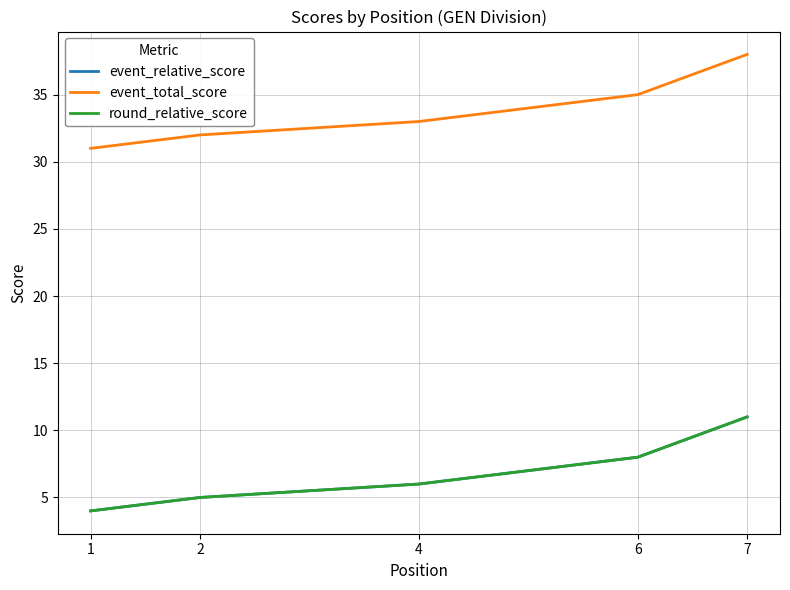

Rank the series at 2 from highest to lowest value.

event_total_score, event_relative_score, round_relative_score